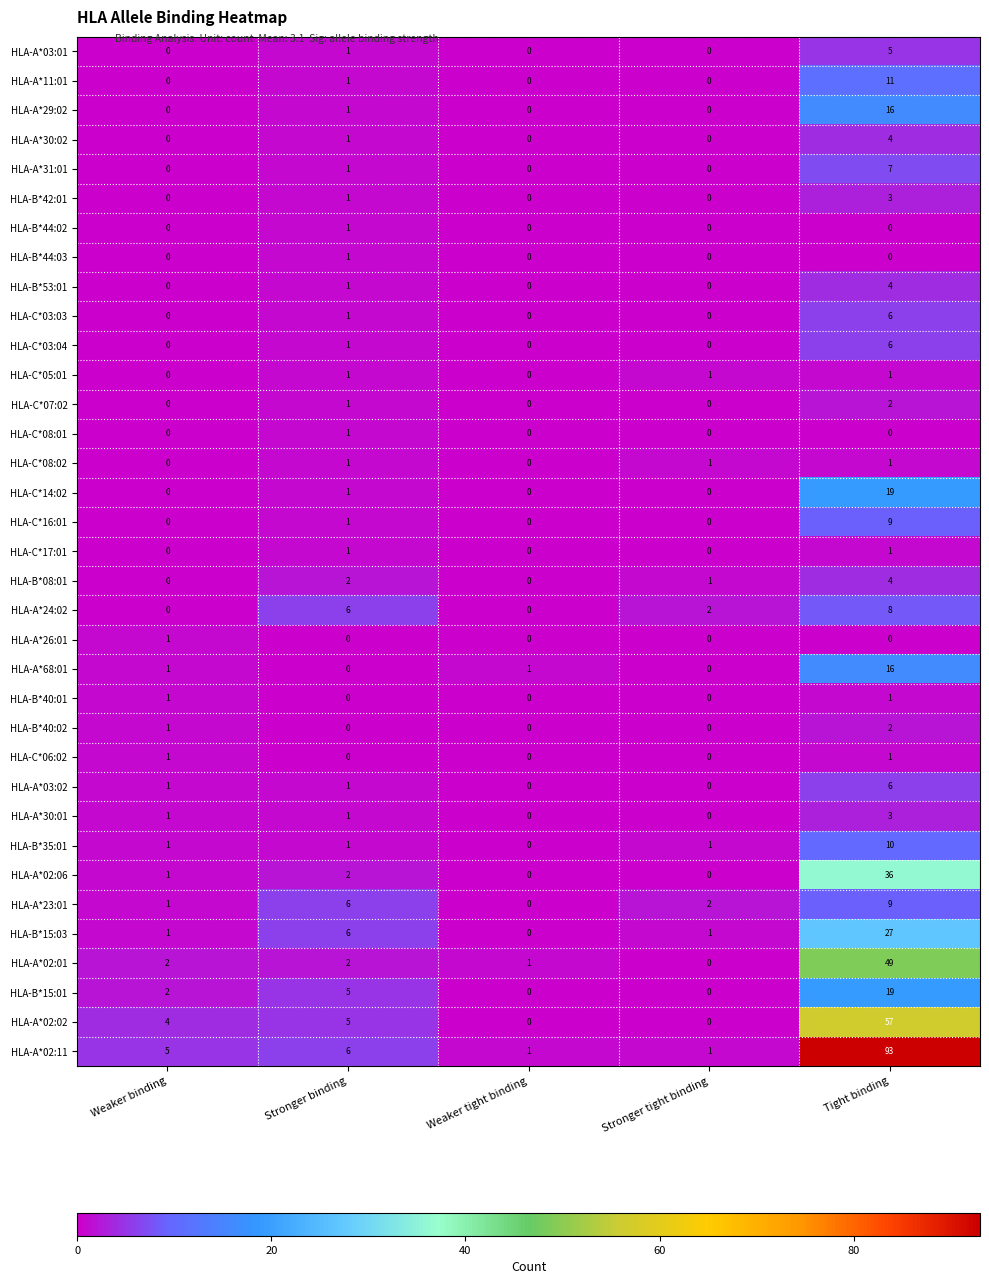

What is the difference between the maximum and minimum values in the HLA-A*03:01 series?

5